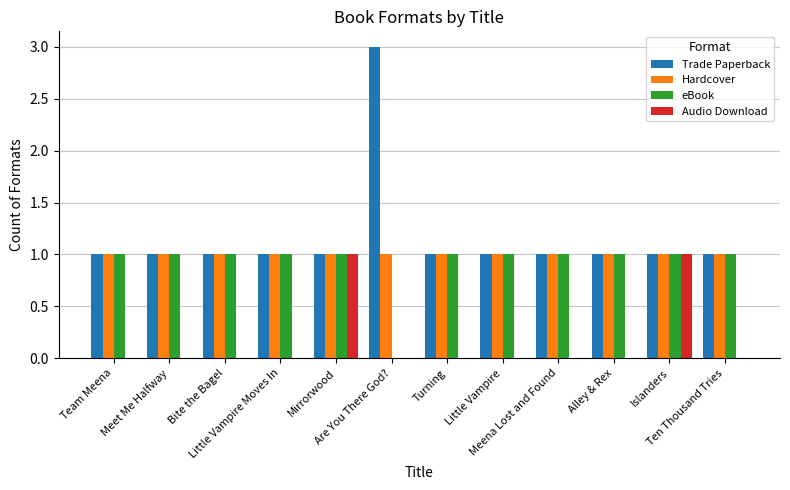

Which series has the largest total across all categories?

Trade Paperback